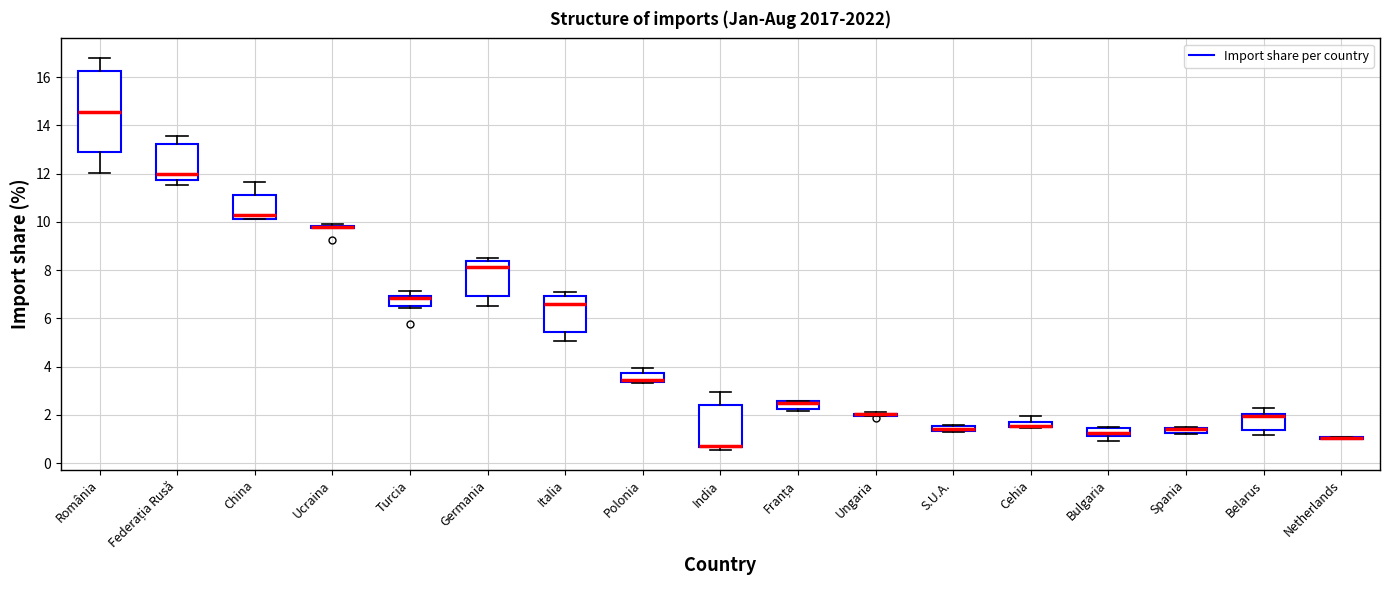

Which box is the tallest, from its lower edge to its upper edge?

România